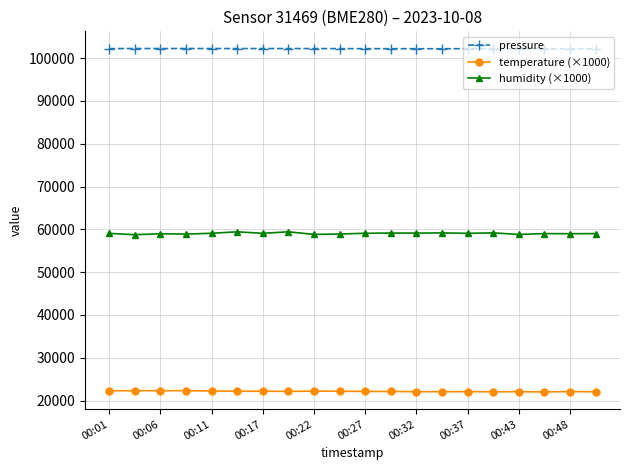

What is the value of the temperature (×1000) point at the 18th from the left?

22020.0